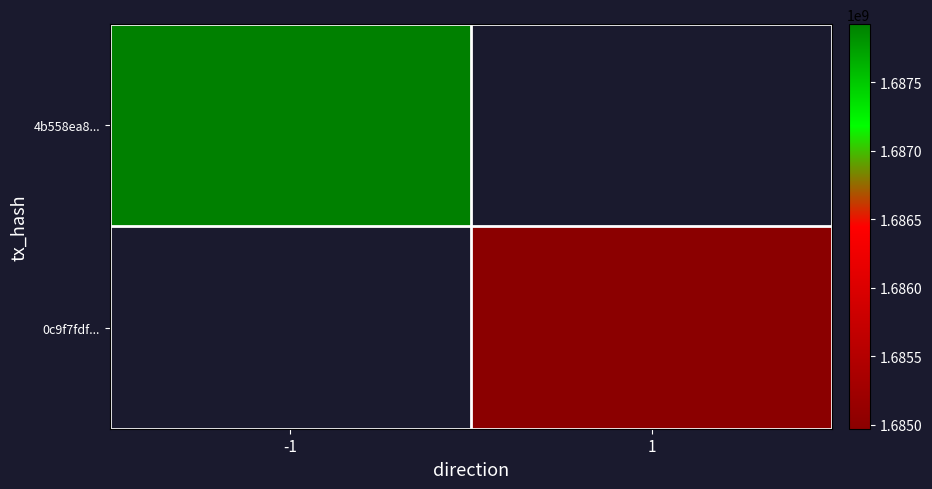

How many distinct data groups are displayed?

2